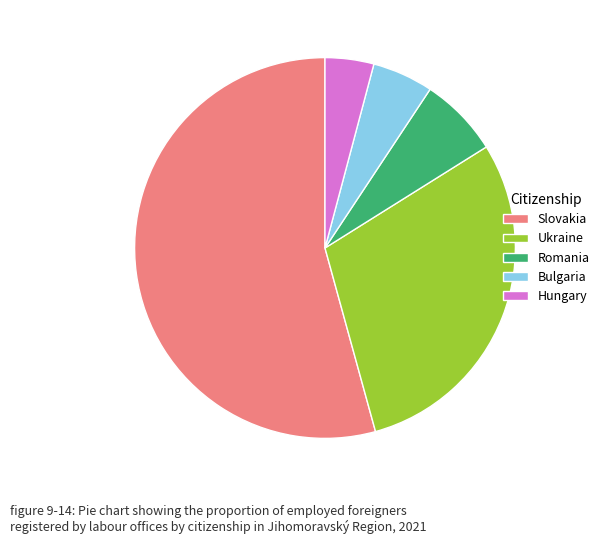

Does Slovakia account for over 50% of the chart?

Yes